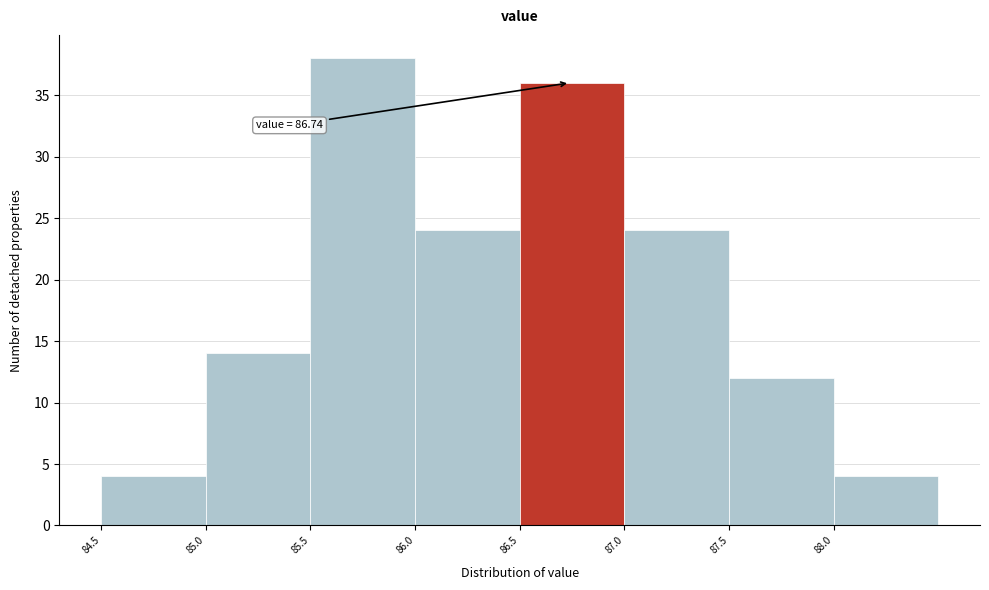

Over which range of the x-axis is the bar tallest?

85.5 to 86.0